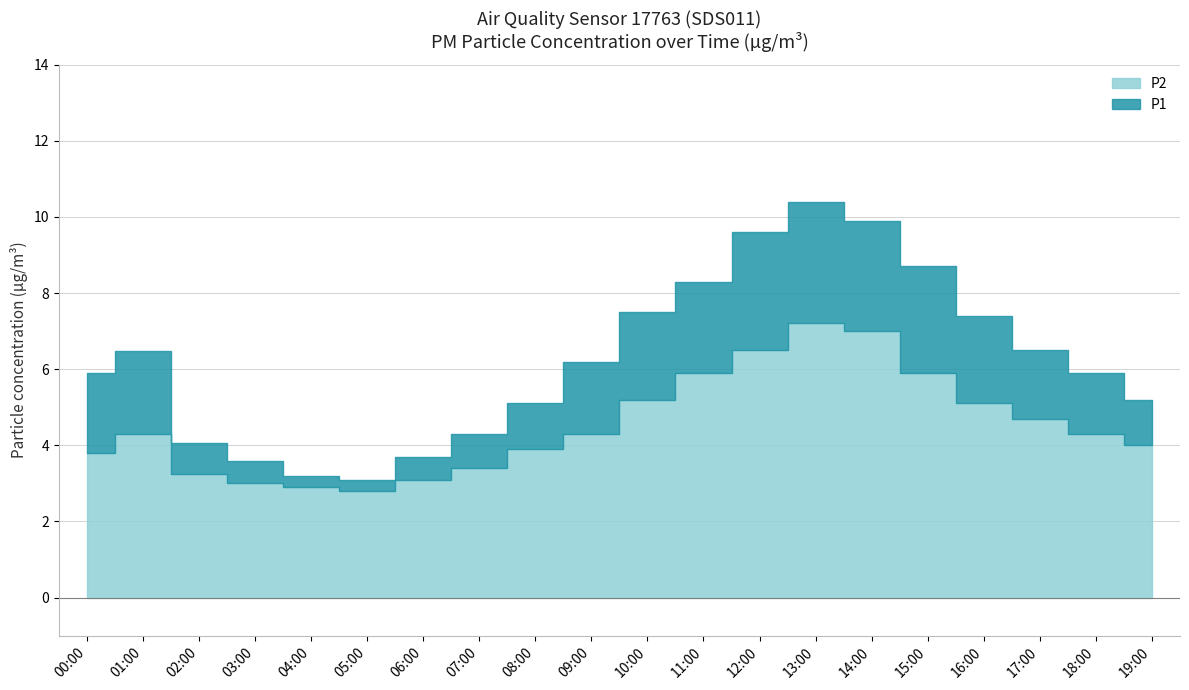

What are all the series names shown in the legend?

P1, P2